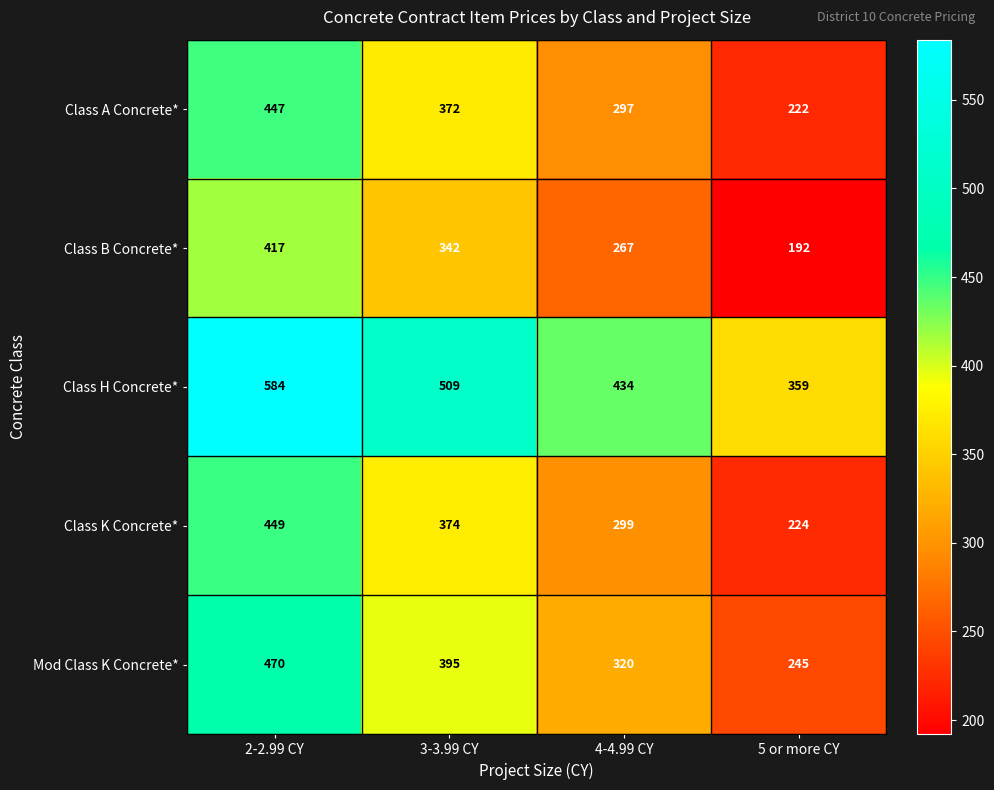

What is the maximum value shown in the chart?

584